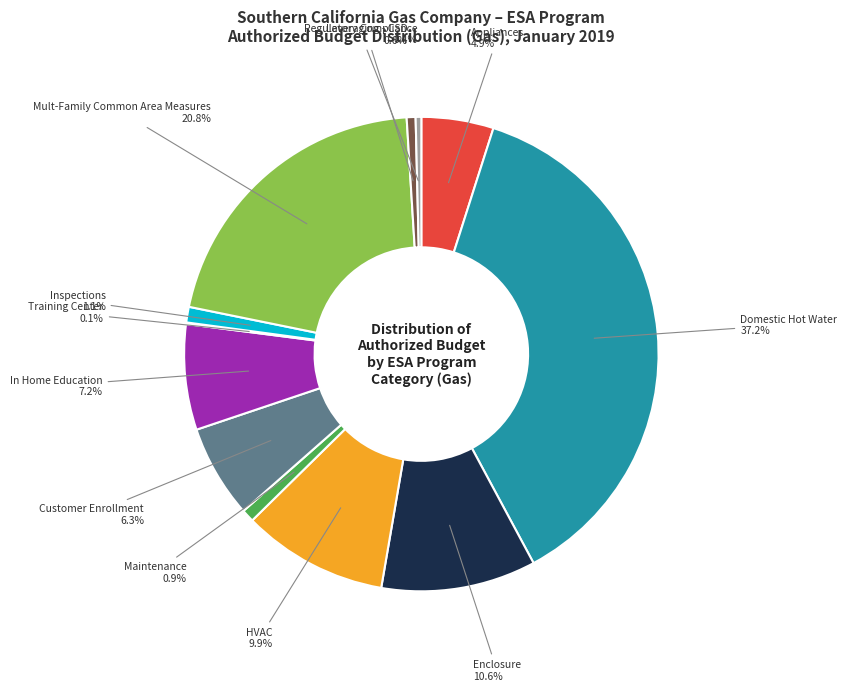

To the nearest percent, what percentage of the pie is HVAC?

10%